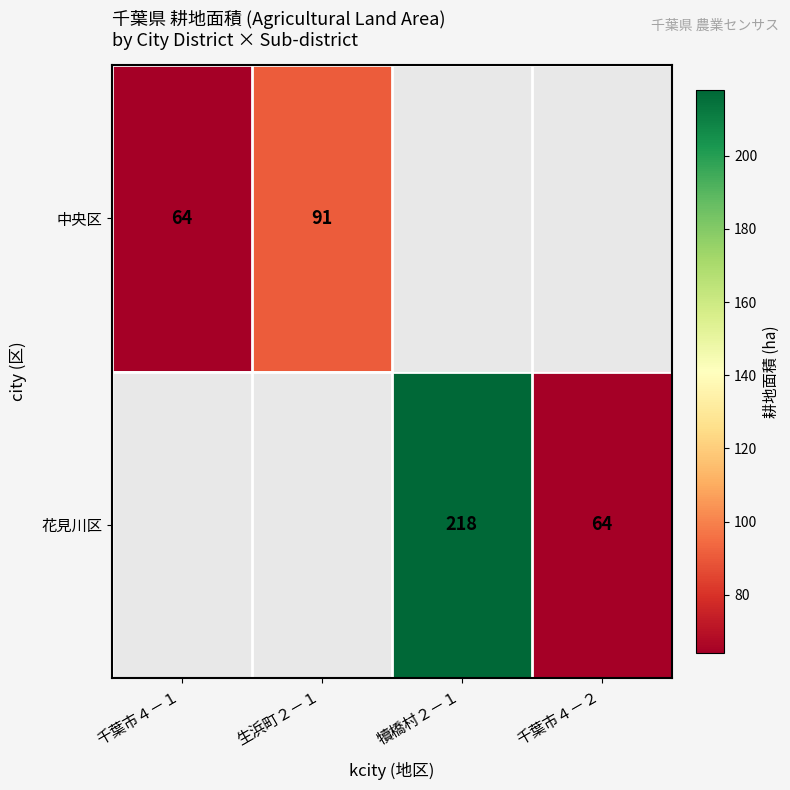

The value of 花見川区 at 犢橋村２－１ is 218. True or false?

True